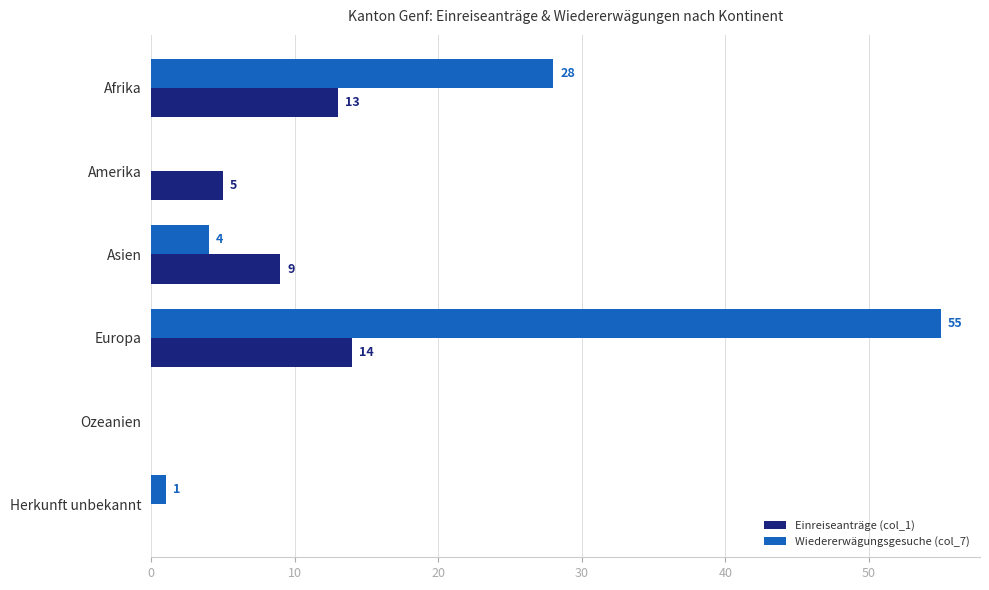

True or false: Einreiseanträge (col_1) has a value of 5 at Amerika.

True